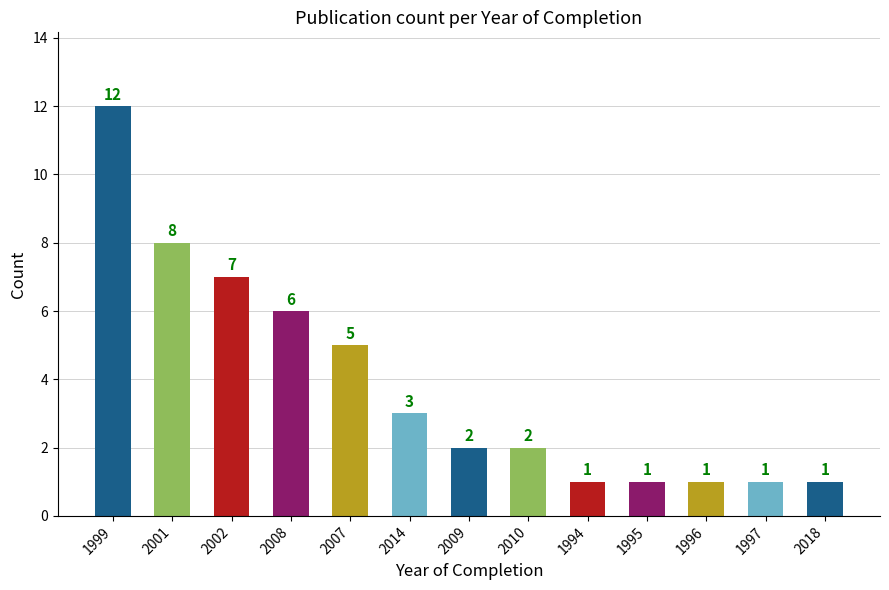

What is the difference between the second highest and second lowest values?

7